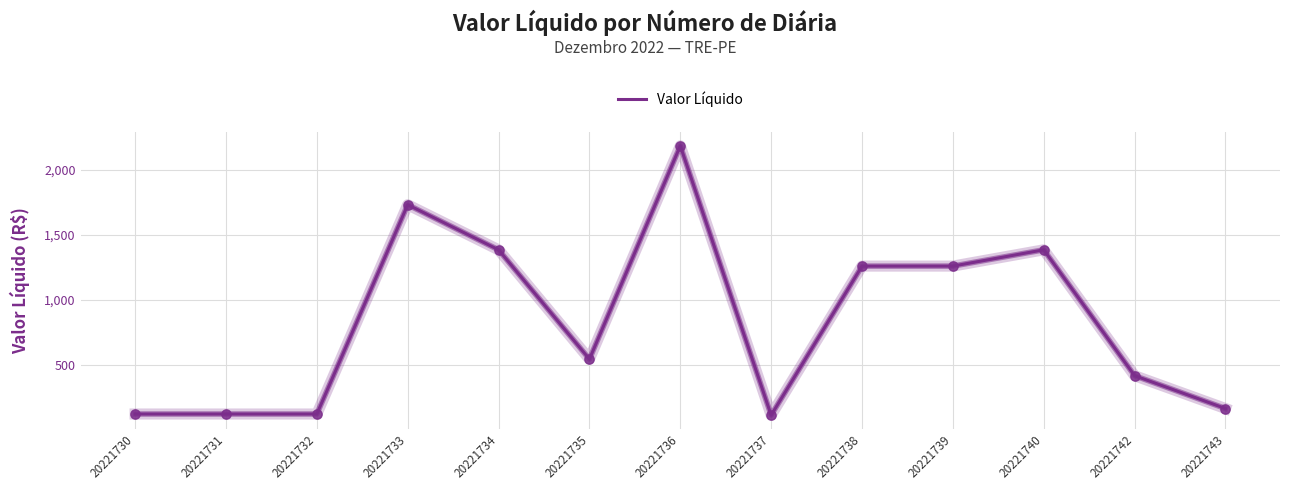

Approximately how many times larger is the value at 20221743 compared to 20221733?

0.1